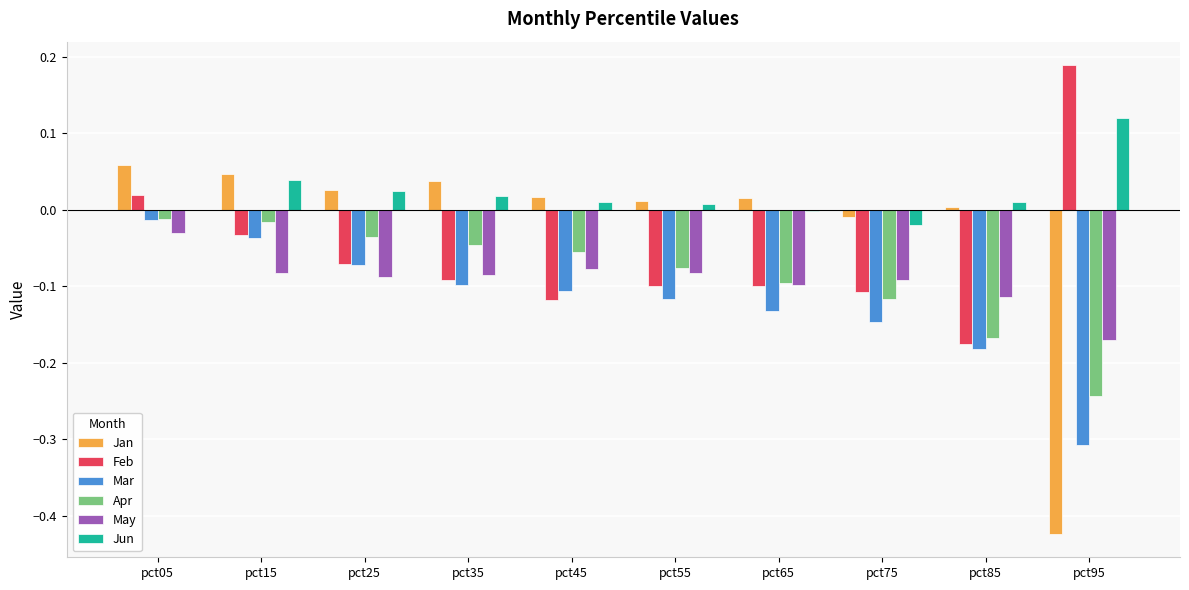

Which category has the highest value across all series?

pct95